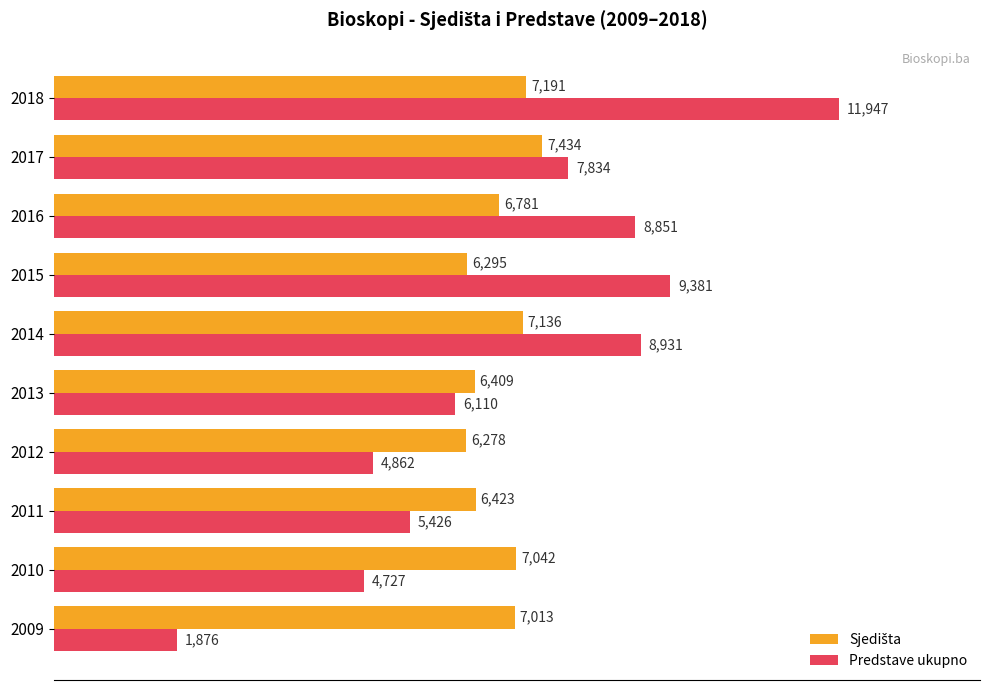

Which series changed the most between 2011 and 2014?

Predstave ukupno